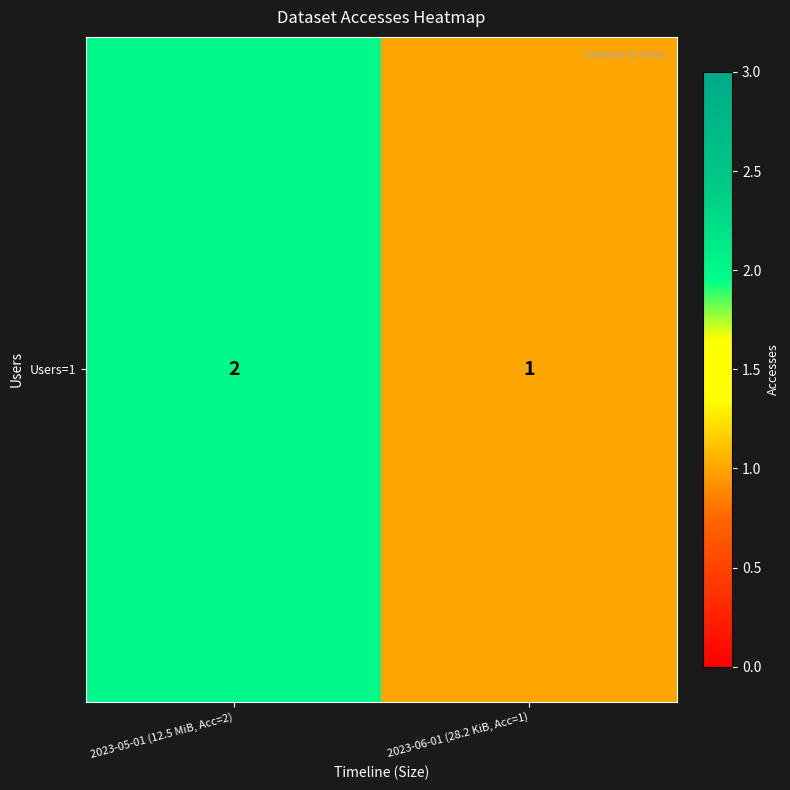

What is the difference between the values at 2023-06-01 (28.2 KiB, Acc=1) and 2023-05-01 (12.5 MiB, Acc=2)?

1